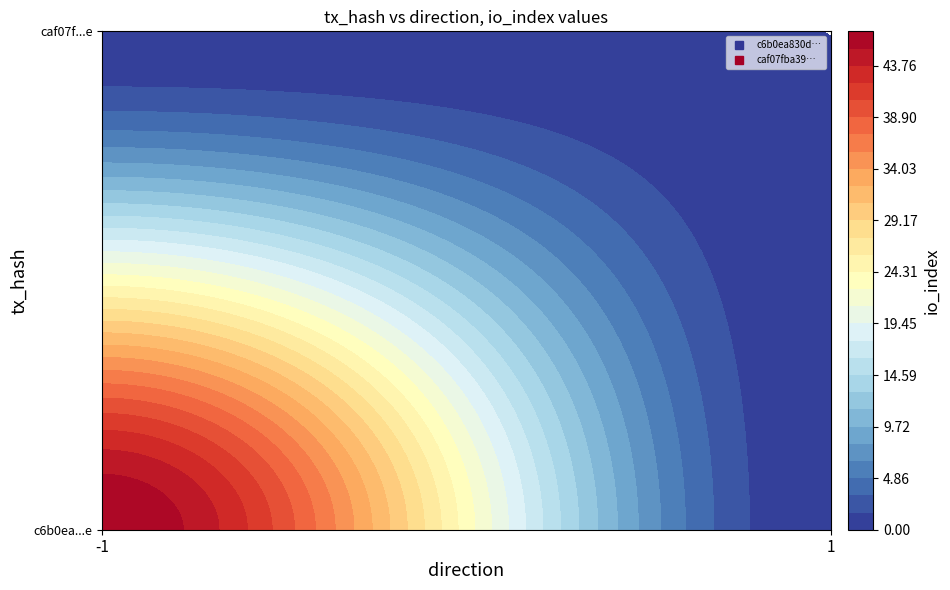

Reading left to right, extract all data points from this chart.

c6b0ea830df037c8a738a33fda53075898acf7e: -1	47
caf07fba39f3745fa854f6d0af4e3cf9444f31e: 1	0